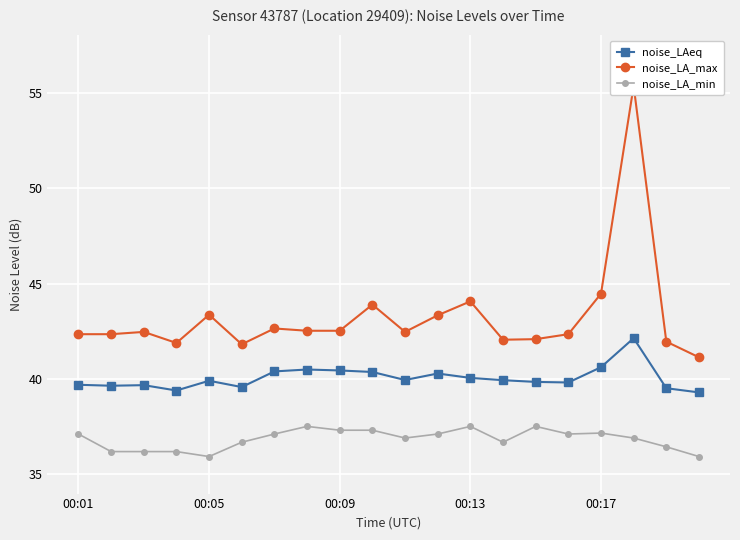

The value of noise_LAeq at 14 is 26.8. True or false?

False